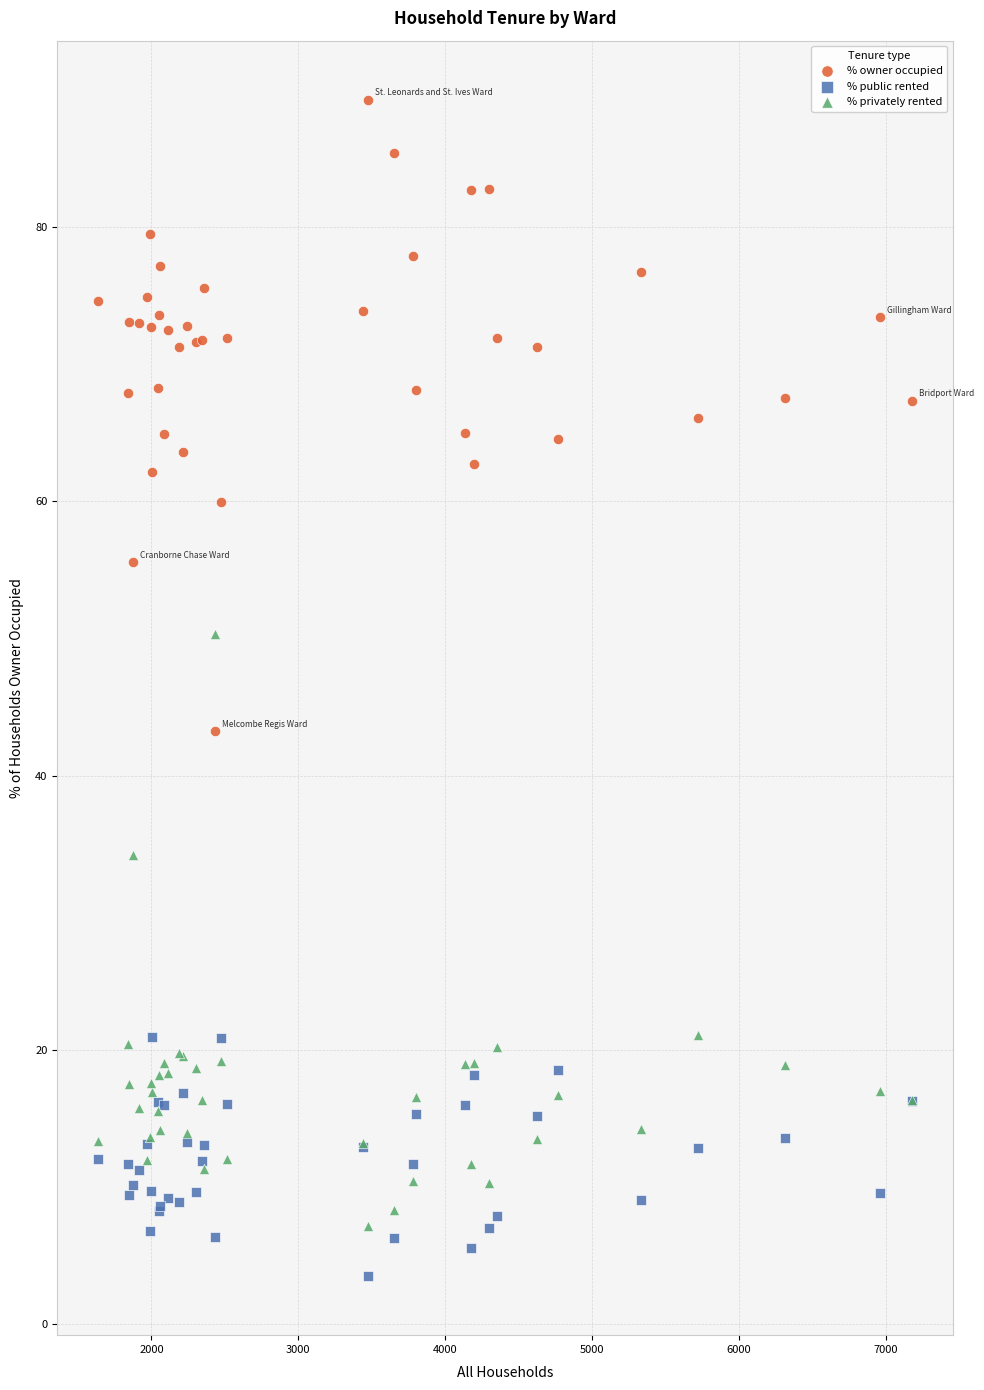

What is the X range (max minus min) for the scatter plot?

5545.0